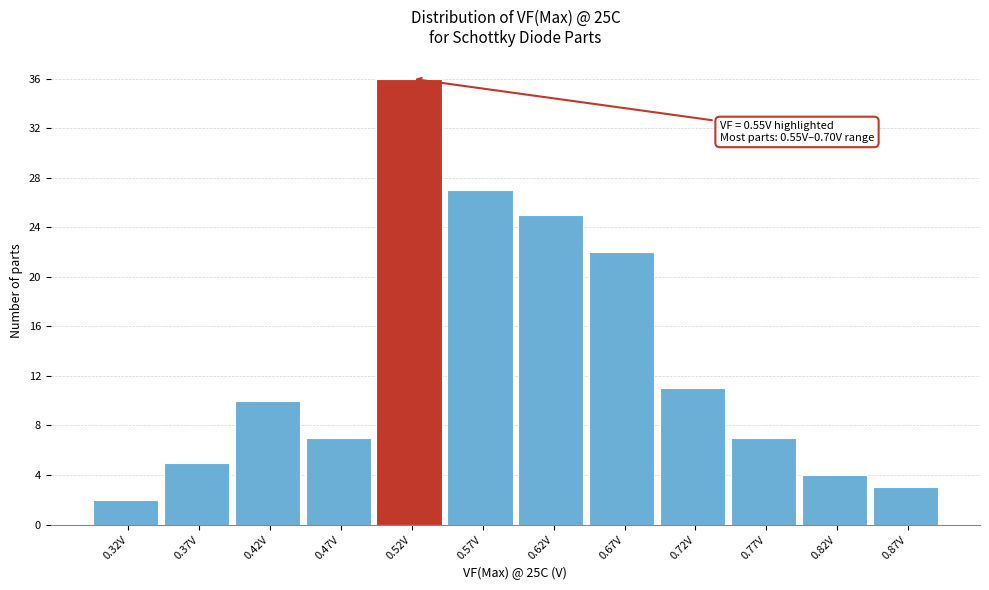

Reading left to right, extract all data points from this chart.

0.32V=2	0.37V=5	0.42V=10	0.47V=7	0.52V=36	0.57V=27	0.62V=25	0.67V=22	0.72V=11	0.77V=7	0.82V=4	0.87V=3